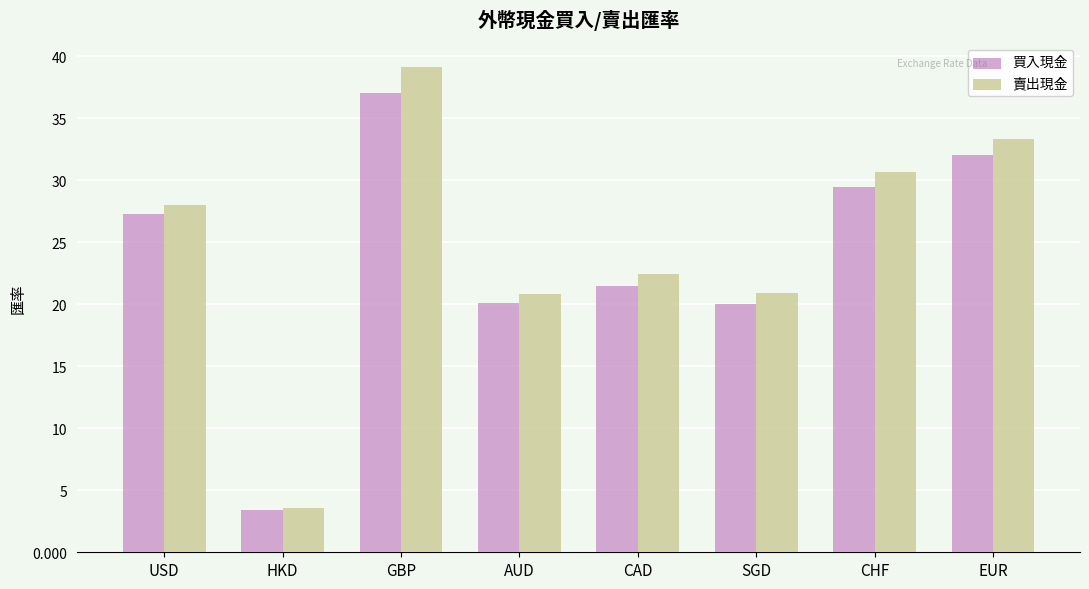

What are all the series names shown in the legend?

買入現金, 賣出現金